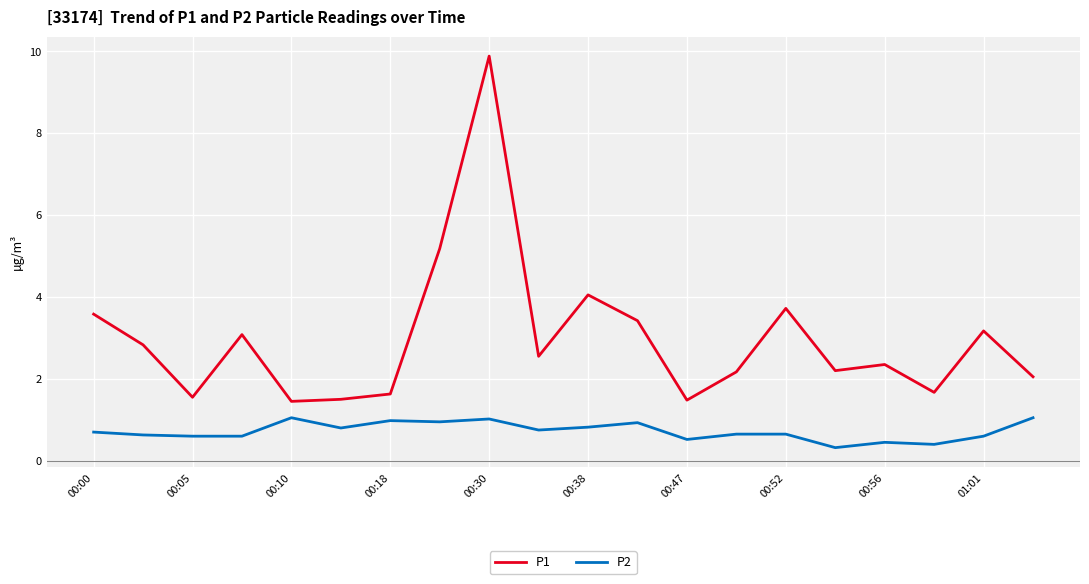

Which series has the widest spread of values?

P1